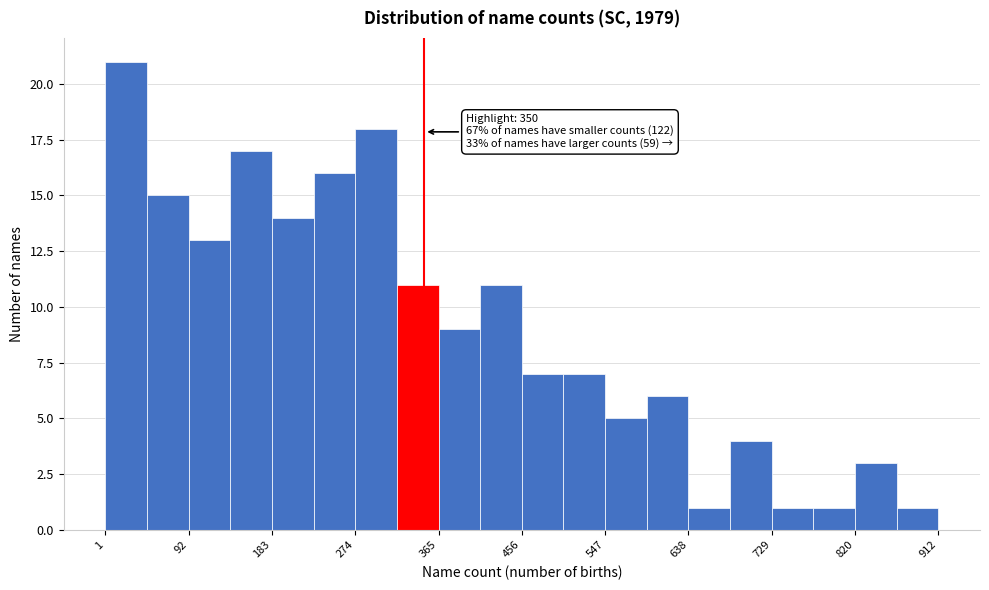

Over which range of the x-axis is the bar tallest?

0 to 50